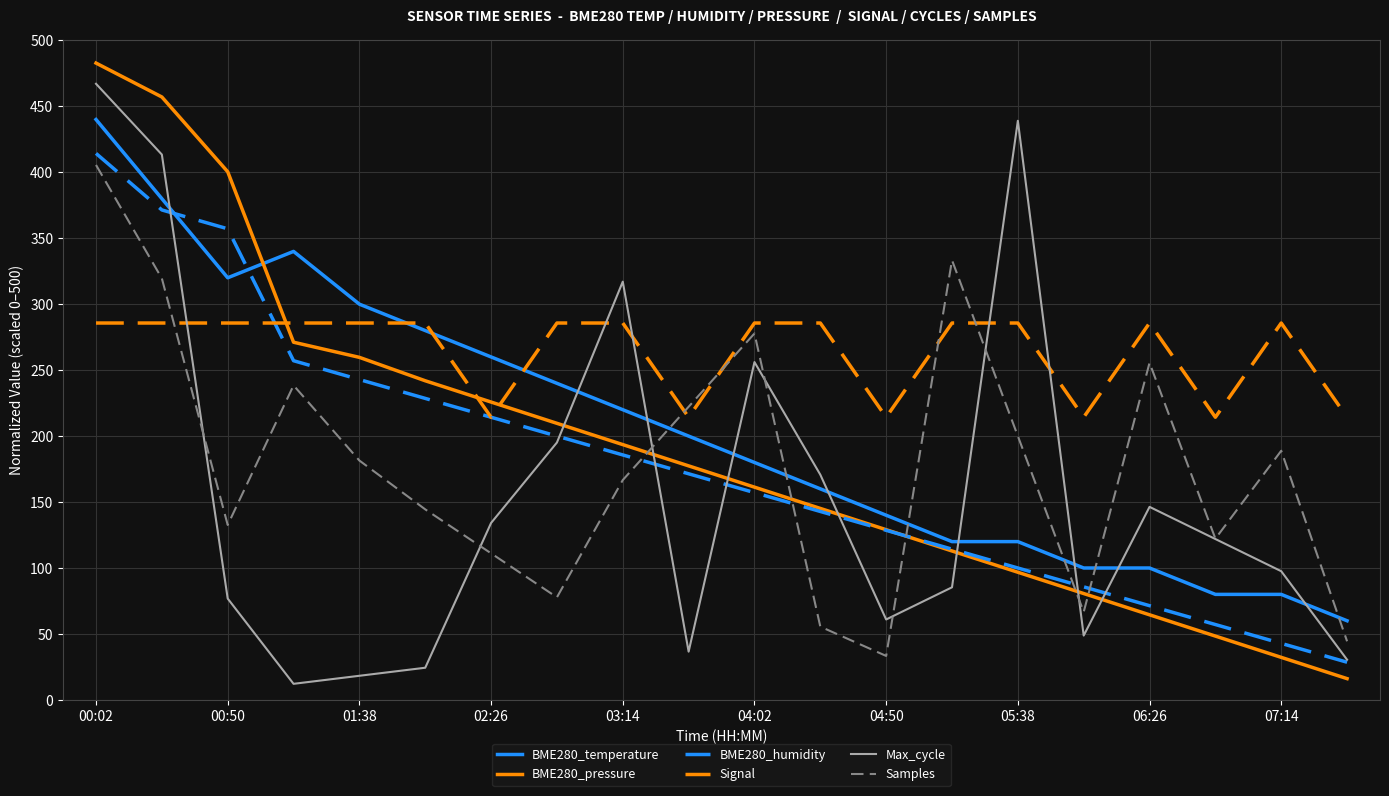

How many values in the BME280_humidity series are below 171?

10